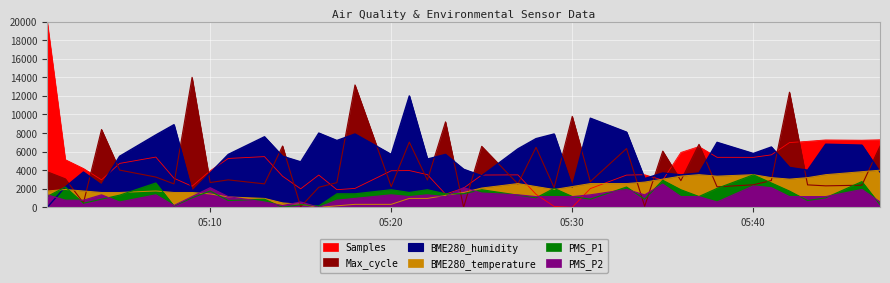

What is the total value across all series at 2022/08/09 05:35?

21136.2